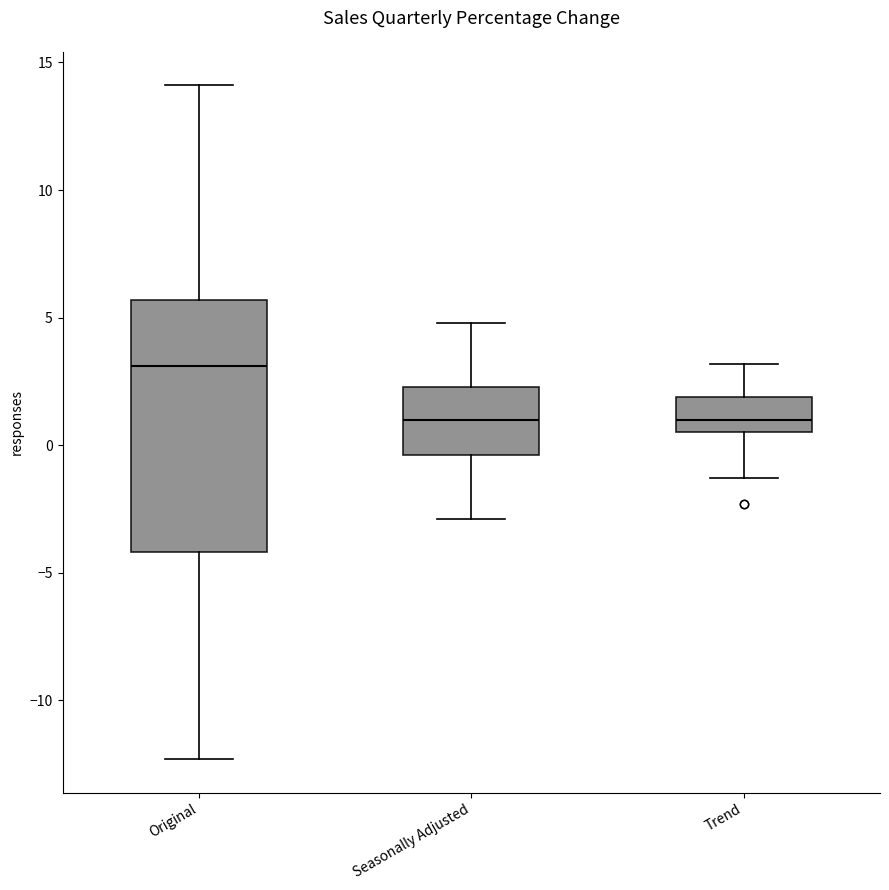

Reading left to right, transcribe this box plot: for each box, give where its median line is, the range the box spans, and where its two whiskers end, as read against the y-axis. The values are not printed on the chart, so give them approximately, as read against the axis.

Original: median 3.0, box -4.0 to 5.5, whiskers -12.5 to 14.0
Seasonally Adjusted: median 1.0, box -0.5 to 2.5, whiskers -3.0 to 5.0
Trend: median 1.0, box 0.5 to 2.0, whiskers -1.5 to 3.0